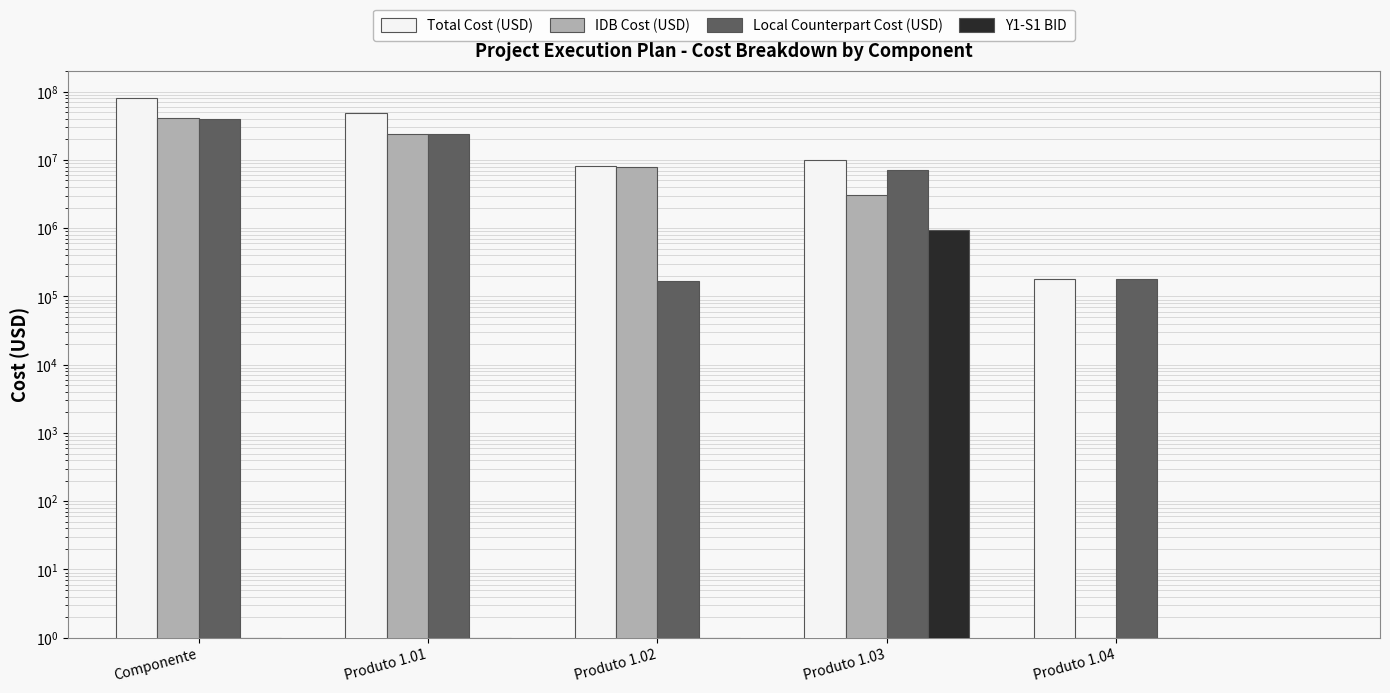

Rank the series by their maximum value, from highest to lowest.

Total Cost (USD), IDB Cost (USD), Local Counterpart Cost (USD), Y1-S1 BID